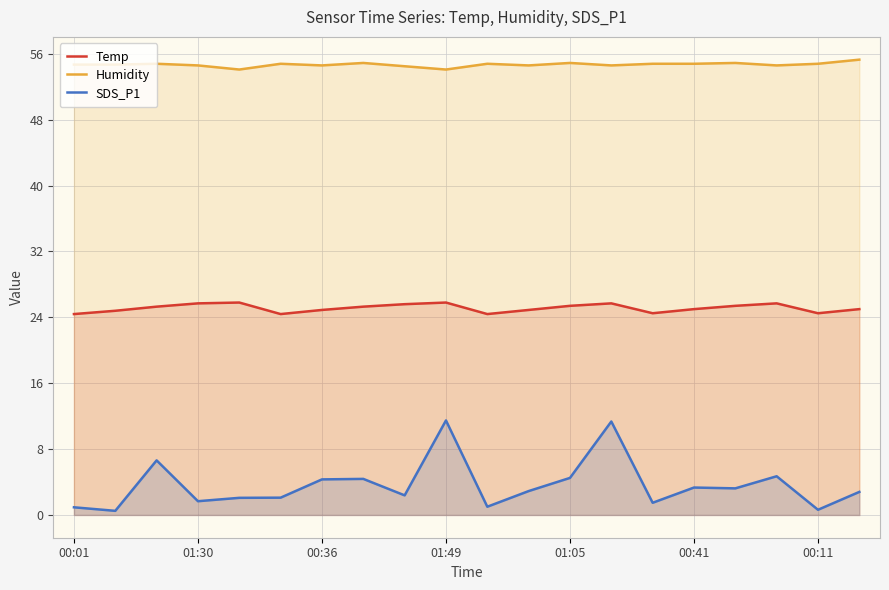

What are all the series names shown in the legend?

Temp, Humidity, SDS_P1